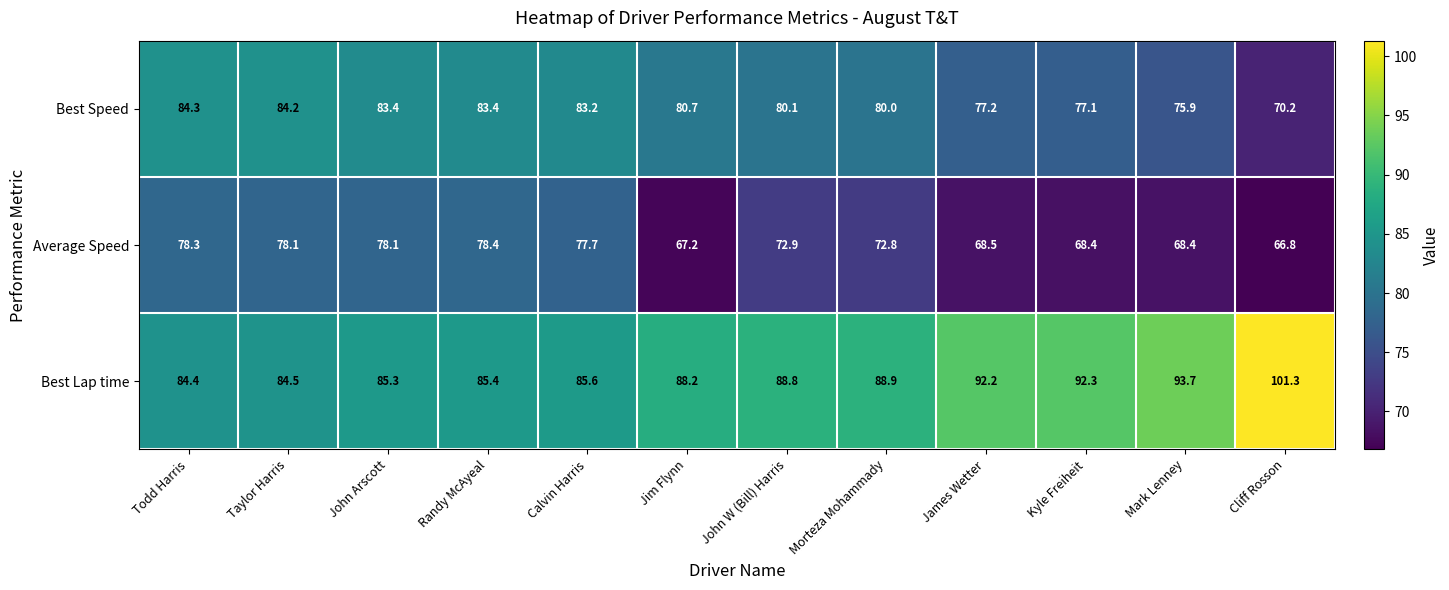

Which series has the largest total across all categories?

Best Lap time